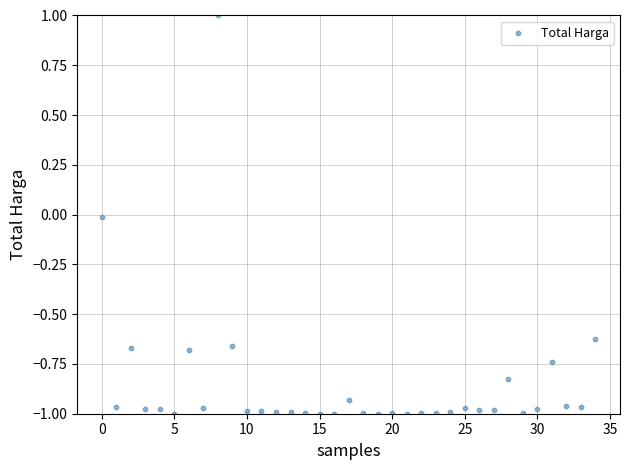

What is the range of Y values (max minus min)?

2.0